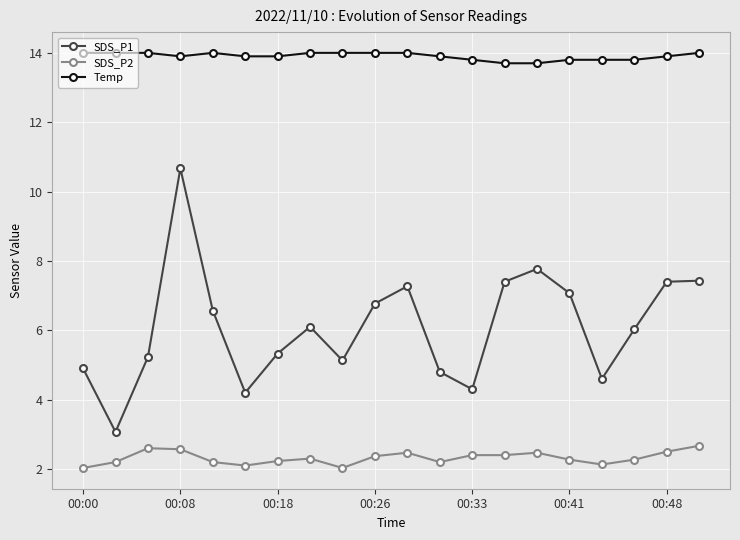

True or false: SDS_P2 and Temp cross at least once.

False